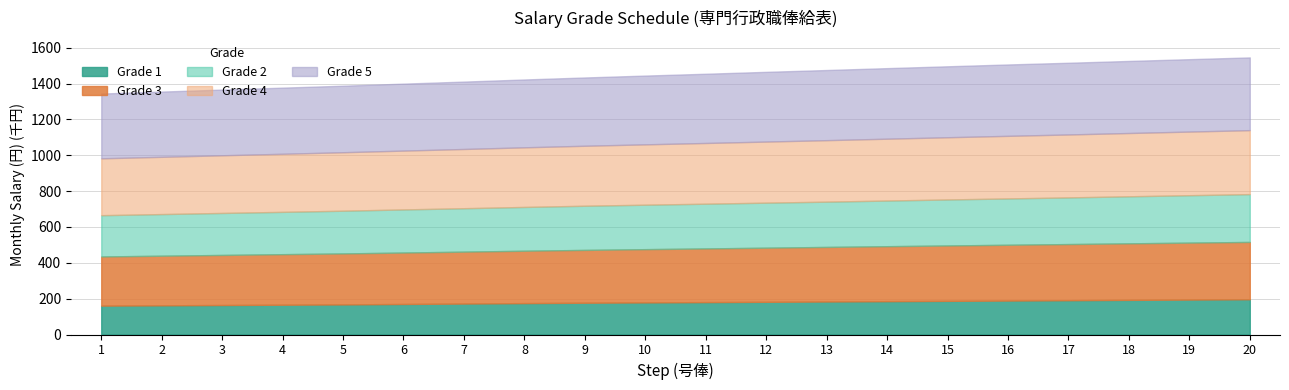

At which label does Grade 4 first exceed 338800?

12